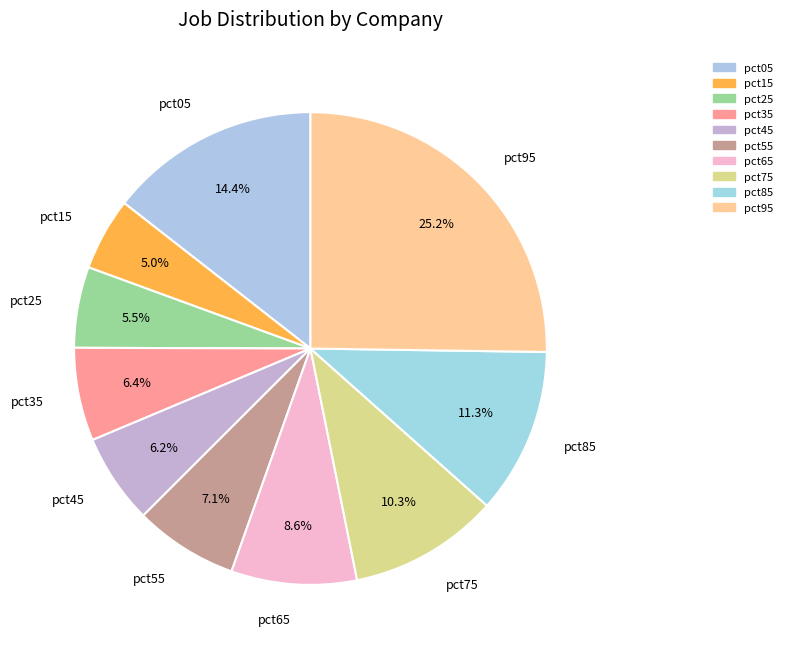

The pct65 slice represents 2% of the pie. True or false?

False